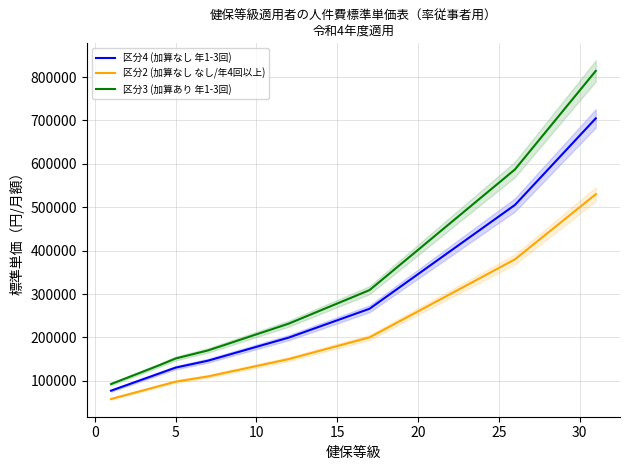

Reading left to right, extract all data points from this chart.

区分4 (加算なし 年1-3回): 77140	90440	103740	117040	130340	138320	146300	156940	167580	178220	188860	199500	212800	226100	239400	252700	266000	292600	319200	345800	372400	399000	425600	452200	478800	505400	545300	585200	625100	665000	704900
区分2 (加算なし なし/年4回以上): 58000	68000	78000	88000	98000	104000	110000	118000	126000	134000	142000	150000	160000	170000	180000	190000	200000	220000	240000	260000	280000	300000	320000	340000	360000	380000	410000	440000	470000	500000	530000
区分3 (加算あり 年1-3回): 92460	106920	121380	135990	151400	160670	169950	182220	194630	207050	219320	231740	247150	262710	278120	293530	309090	339900	370870	401690	432660	463630	494450	525420	556240	587210	632640	678070	723500	768930	814300